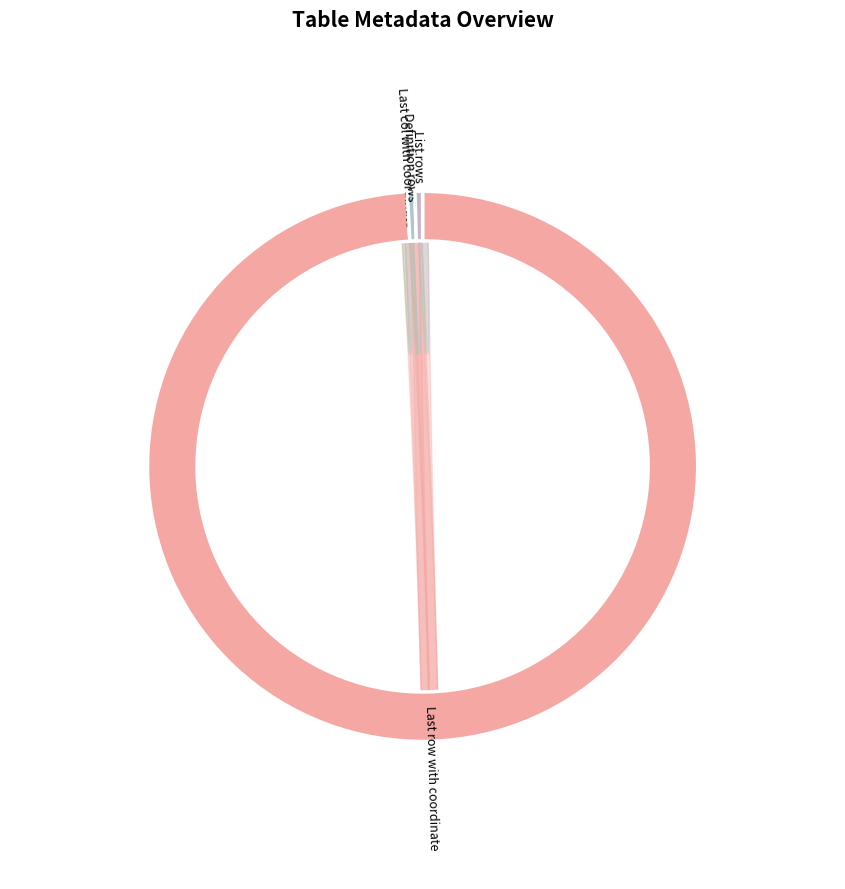

How many segments does this pie chart have?

4